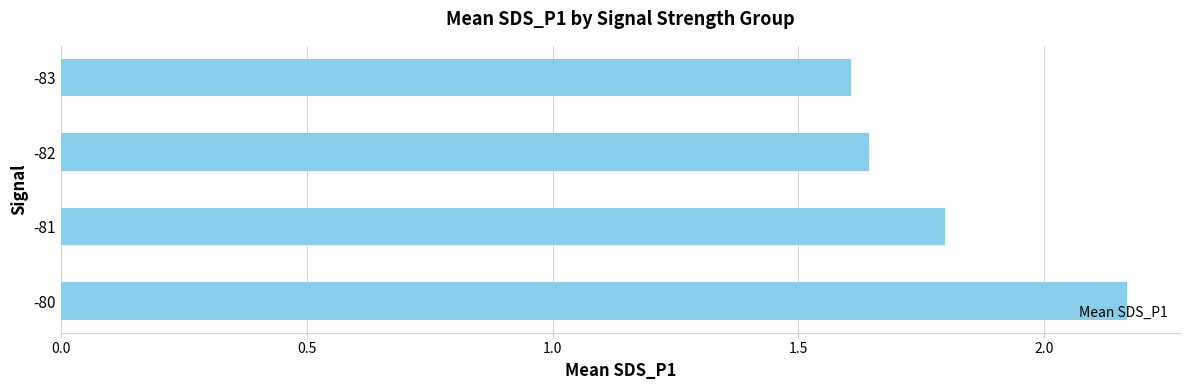

How many values are between 1 and 2?

3